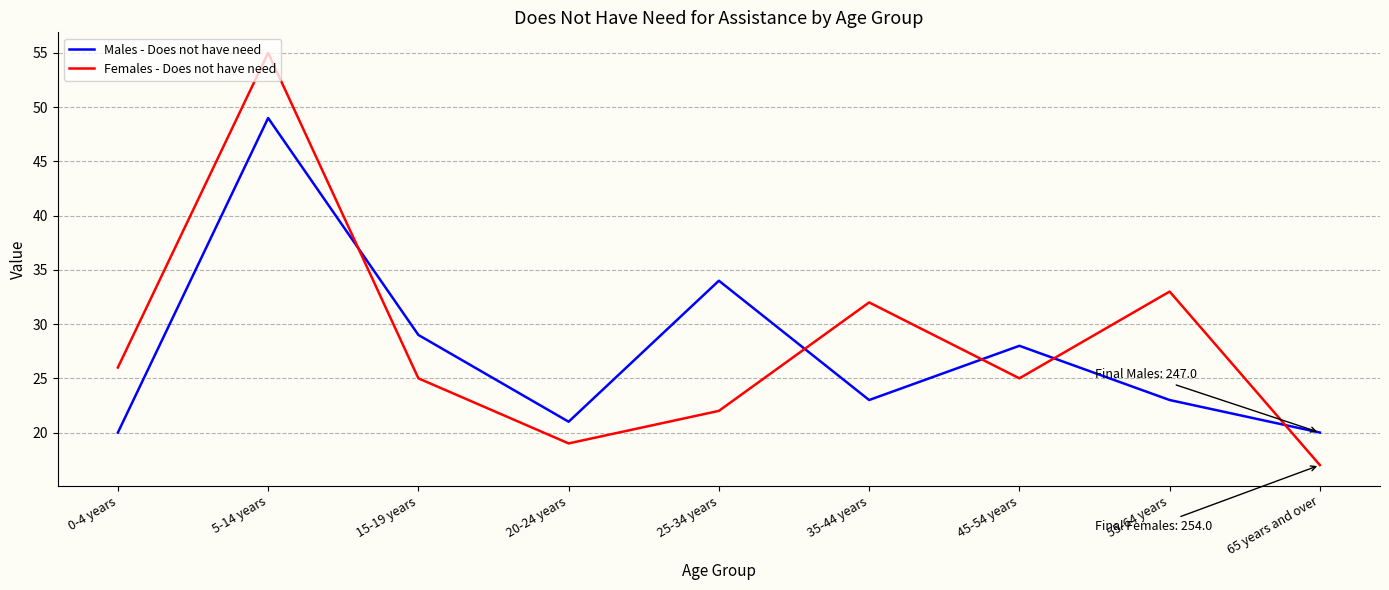

What are all the series names shown in the legend?

Males - Does not have need, Females - Does not have need